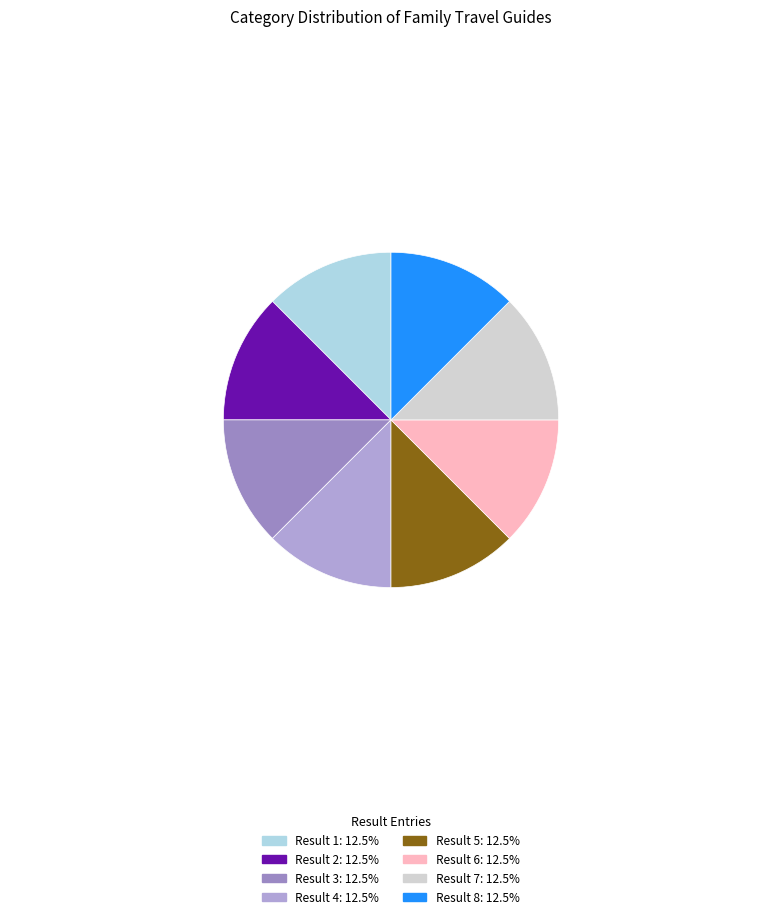

Which category has the biggest portion of the pie?

5